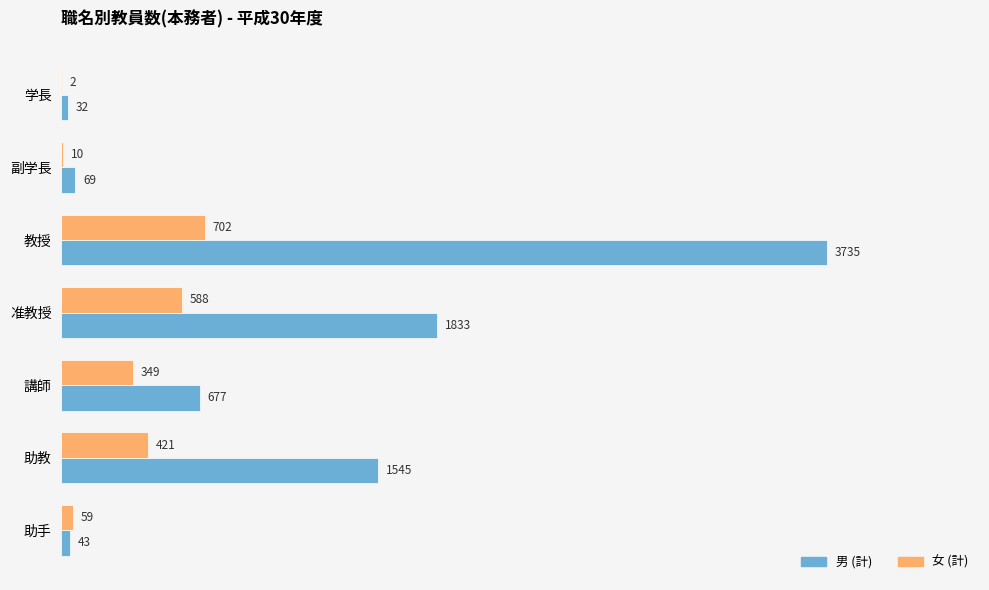

What is the sum of all 男 (計) values?

7934